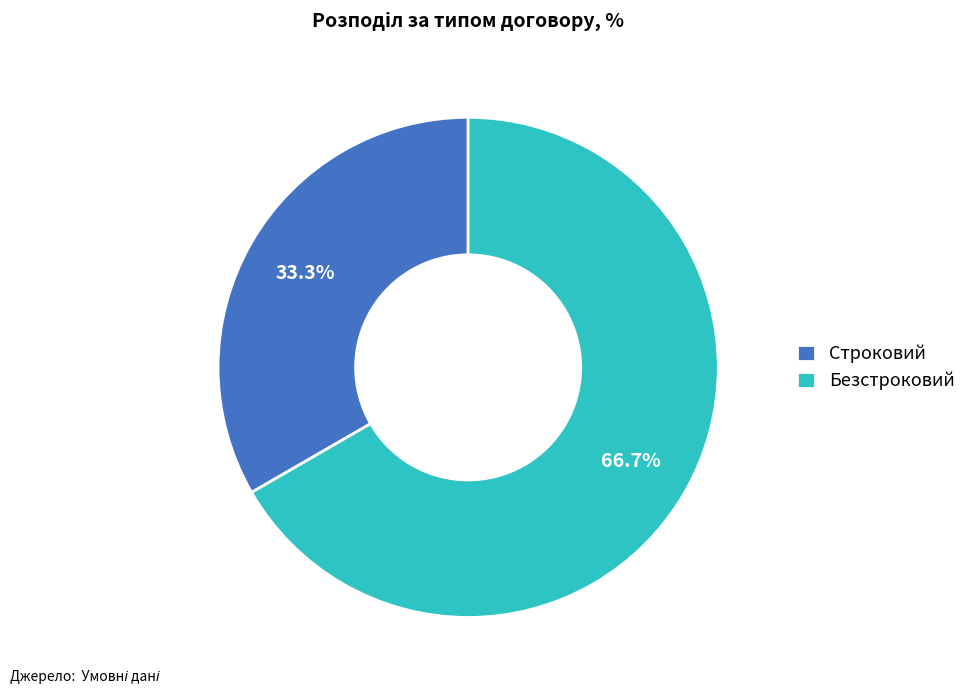

Which has a higher value, Строковий or Безстроковий?

Безстроковий